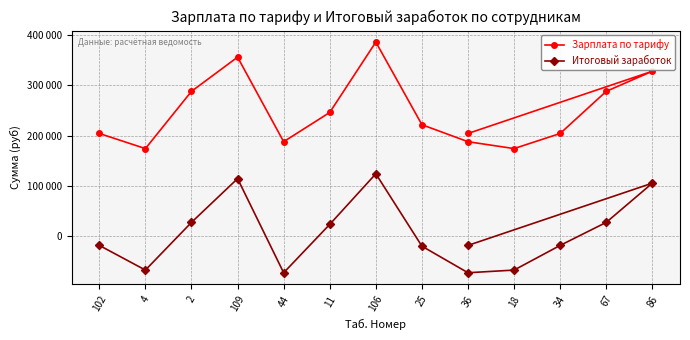

Is this an area chart (filled region under the line)?

No